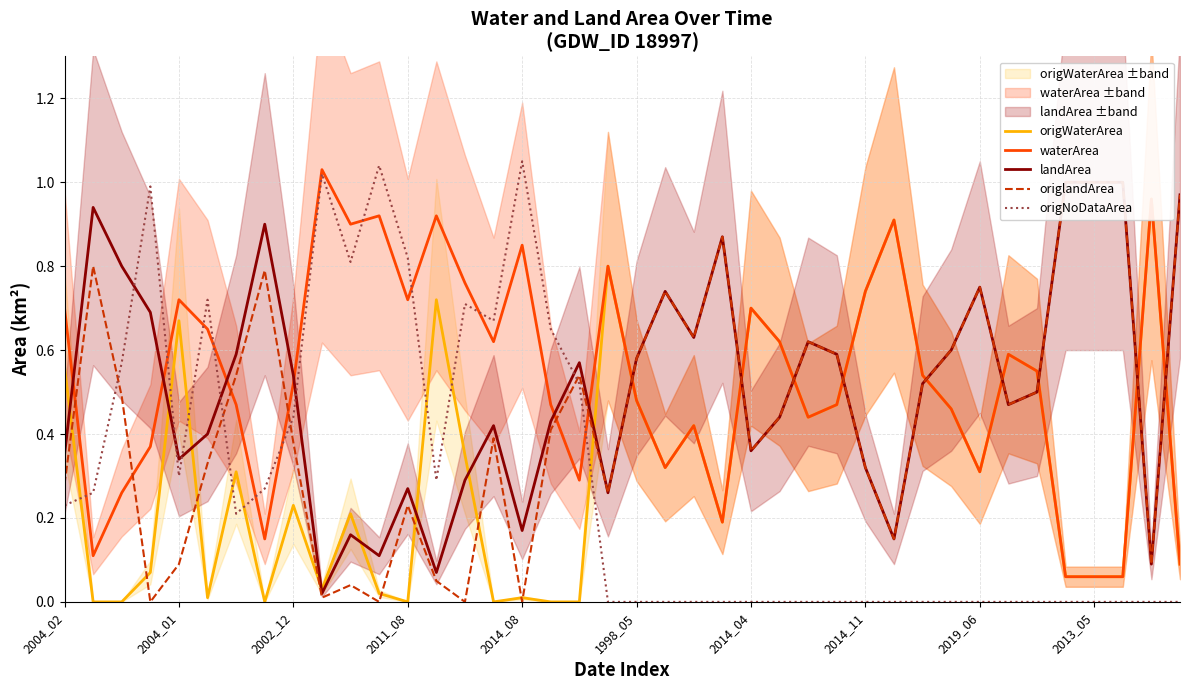

Where is origlandArea nearest to the value 0?

2011_08